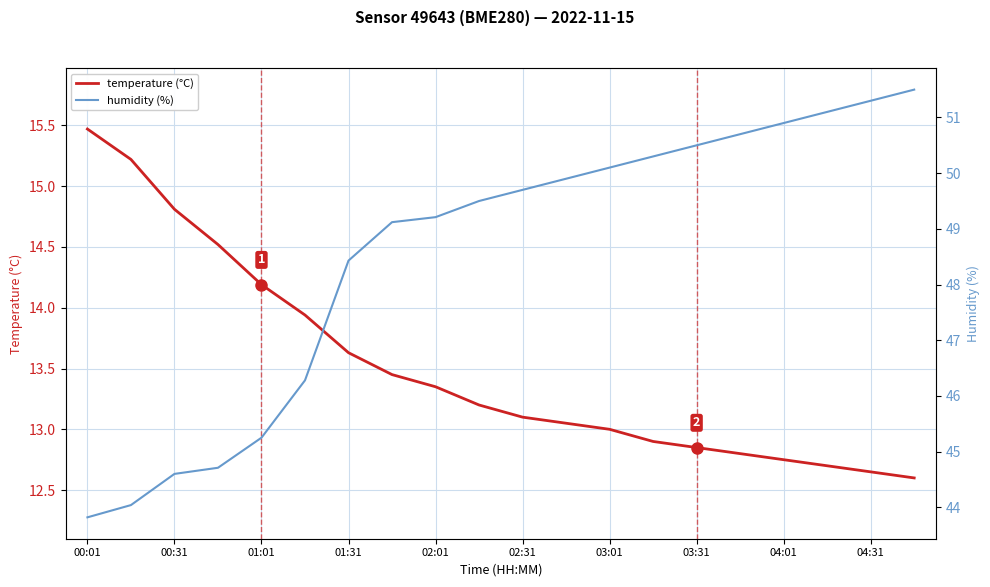

True or false: humidity (%) and temperature (°C) intersect in this chart.

False